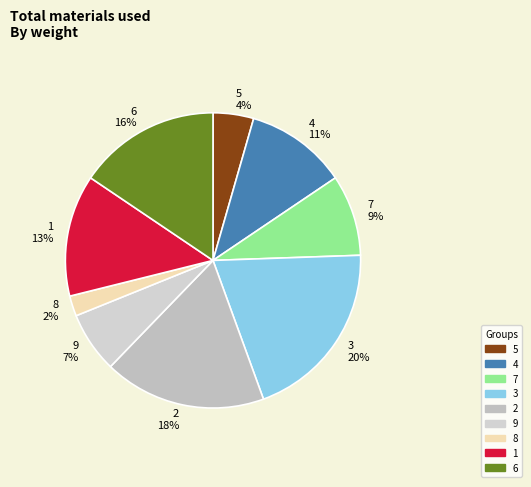

Between 8 and 6, which is larger?

6